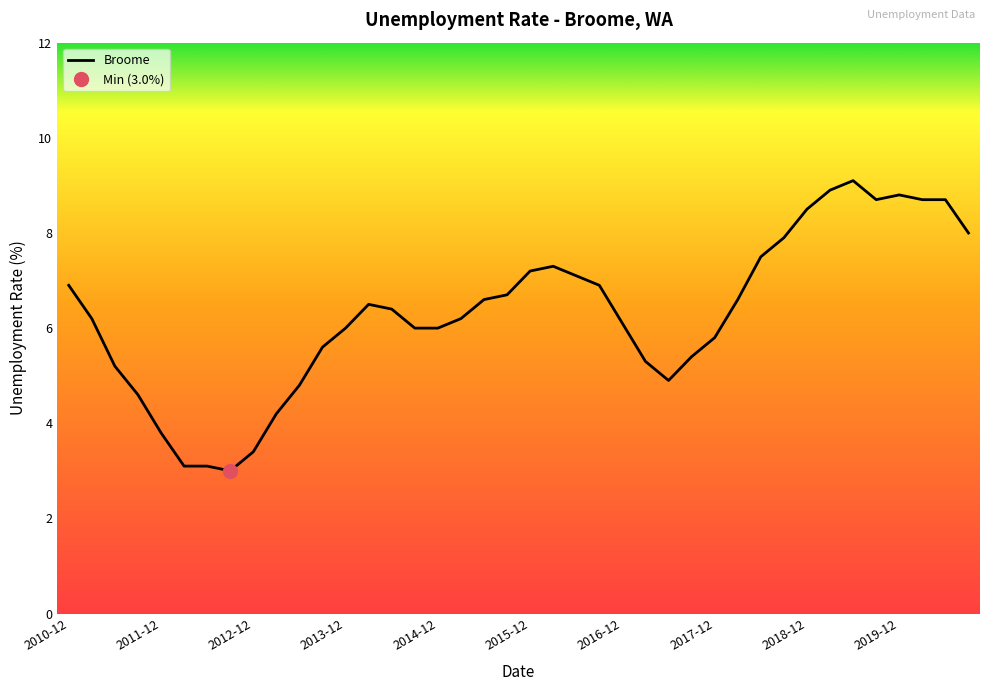

What is the minimum value for Broome?

3.0